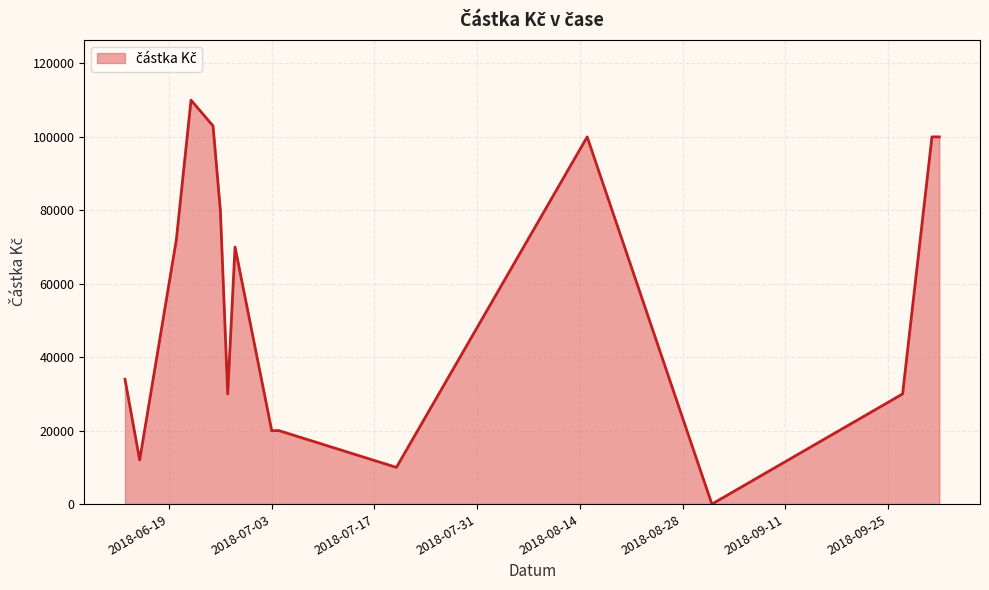

What is the maximum value shown in the chart?

110000